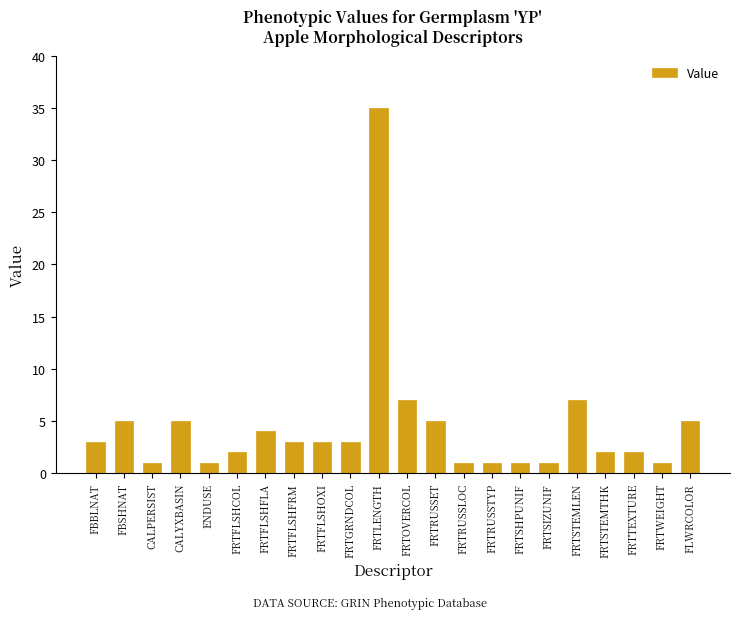

Reading left to right, what are all the values shown in this chart?

FBBLNAT=3	FBSHNAT=5	CALPERSIST=1	CALYXBASIN=5	ENDUSE=1	FRTFLSHCOL=2	FRTFLSHFLA=4	FRTFLSHFRM=3	FRTFLSHOXI=3	FRTGRNDCOL=3	FRTLENGTH=35	FRTOVERCOL=7	FRTRUSSET=5	FRTRUSSLOC=1	FRTRUSSTYP=1	FRTSHPUNIF=1	FRTSIZUNIF=1	FRTSTEMLEN=7	FRTSTEMTHK=2	FRTTEXTURE=2	FRTWEIGHT=1	FLWRCOLOR=5